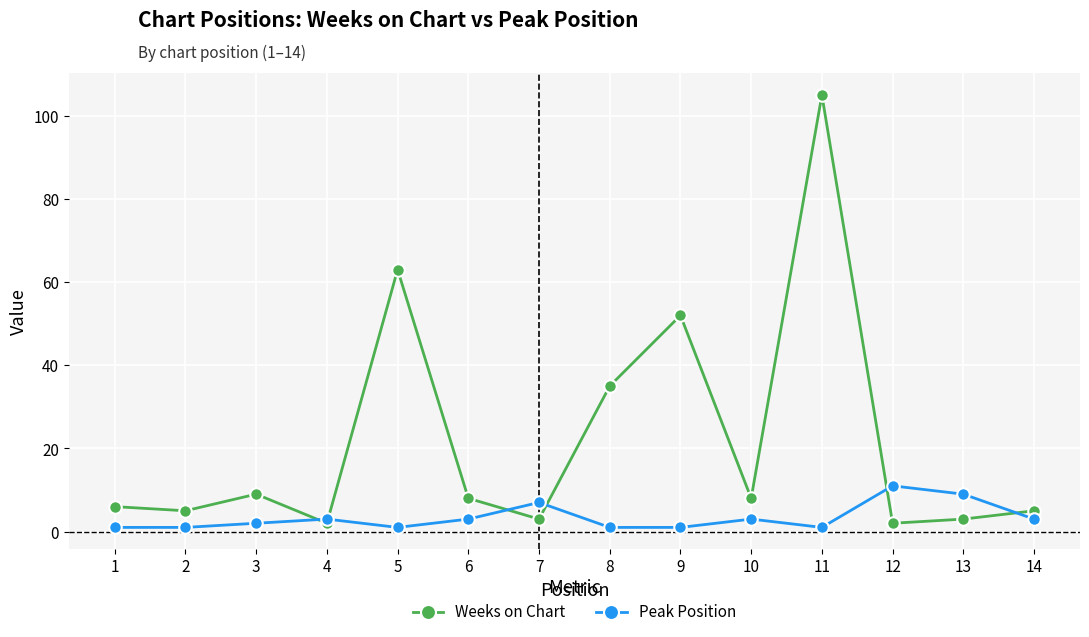

Is the value of Weeks on Chart at 11 greater than the value of Peak Position at 6?

Yes